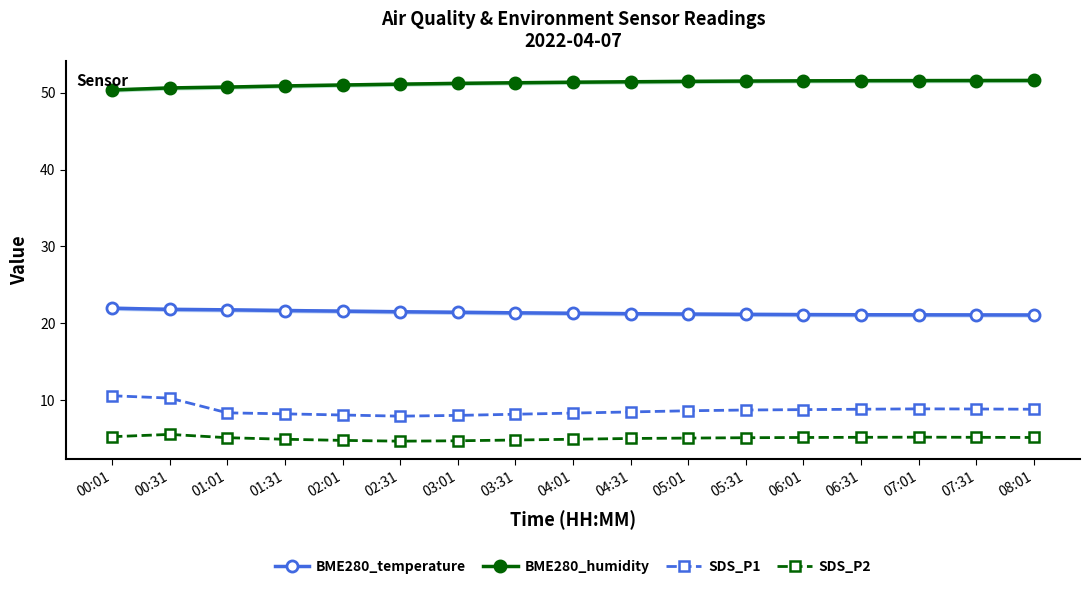

What is the sum of the SDS_P1 values at 00:01 and 07:01?

19.5